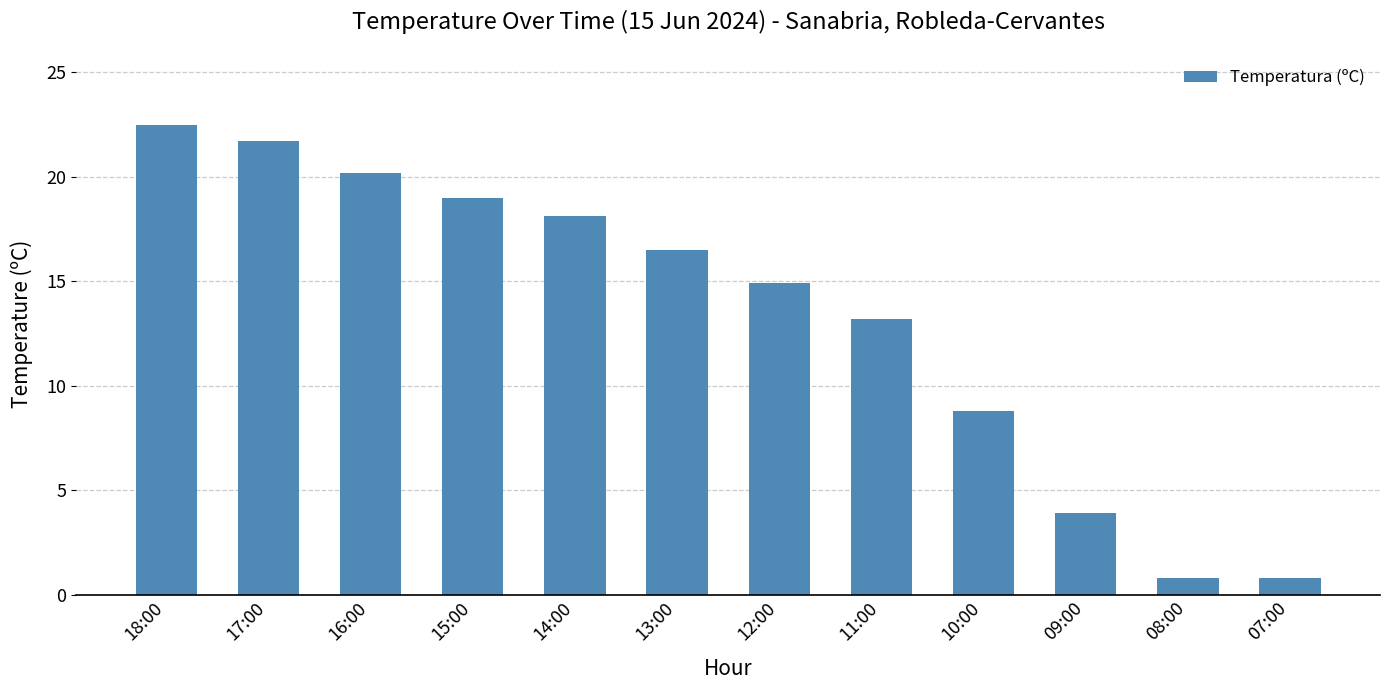

True or false: the data shows 29.7 at 15:00.

False